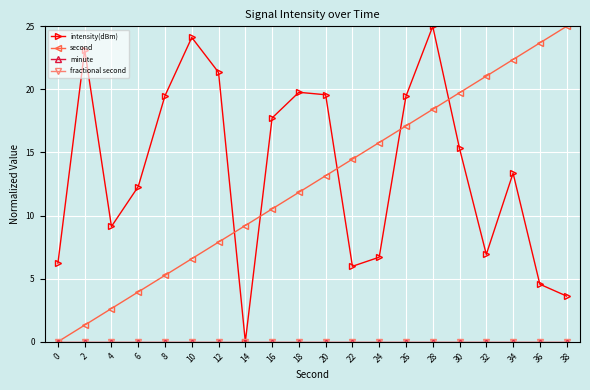

Is this an area chart (filled region under the line)?

No